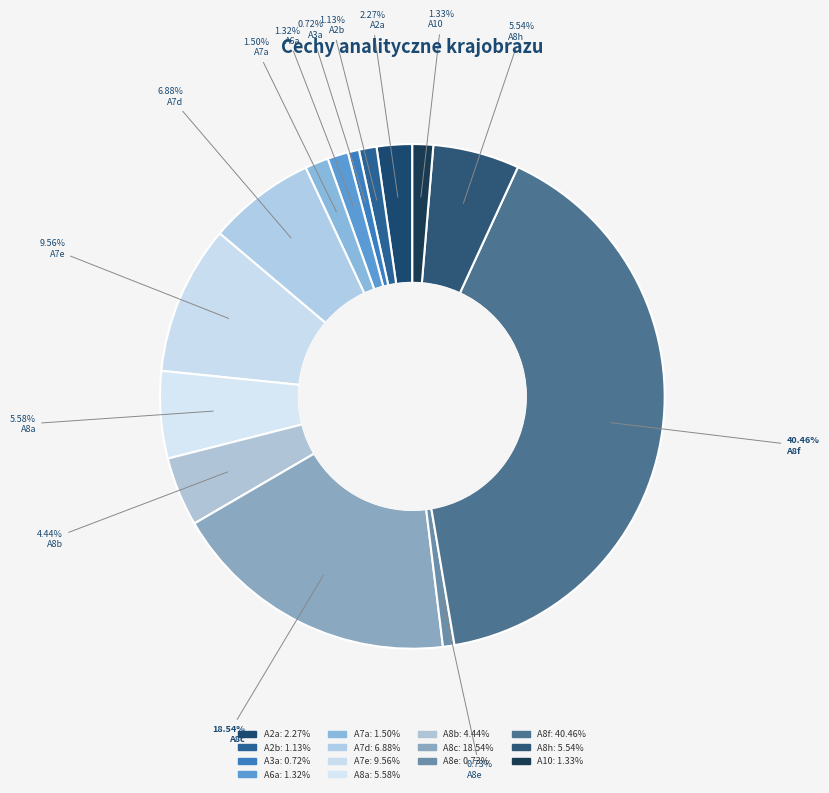

What is the smallest slice in the pie chart?

A3a